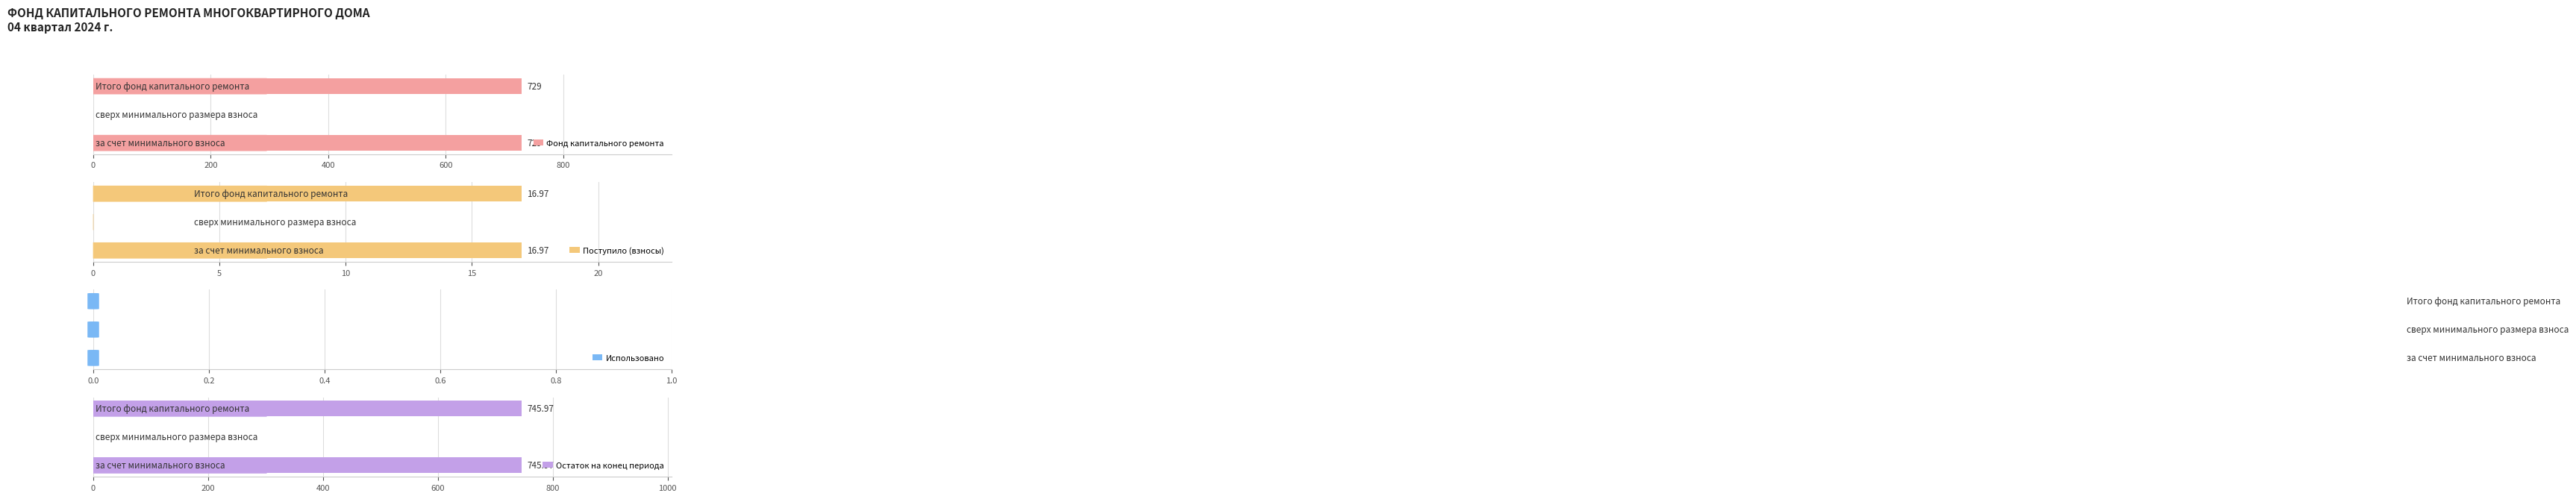

At 200, list the series in order from smallest to largest.

Фонд капитального ремонта, Поступило (взносы), Остаток на конец периода, Использовано